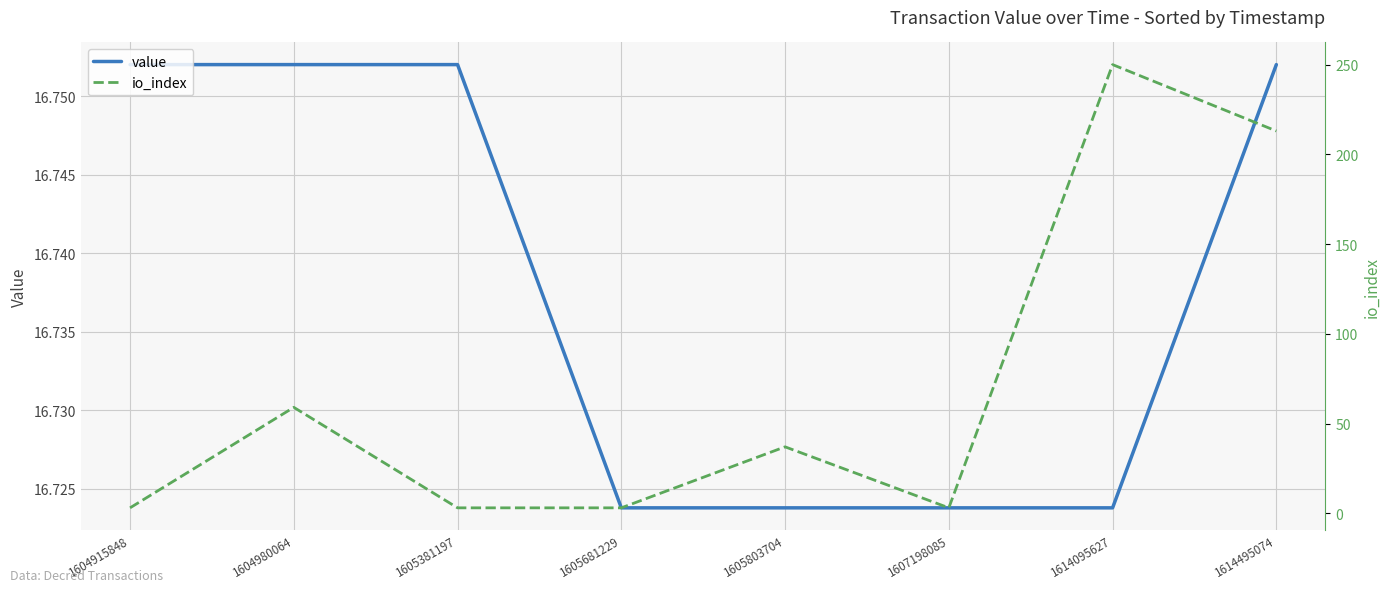

Which series has the largest range (max minus min)?

io_index